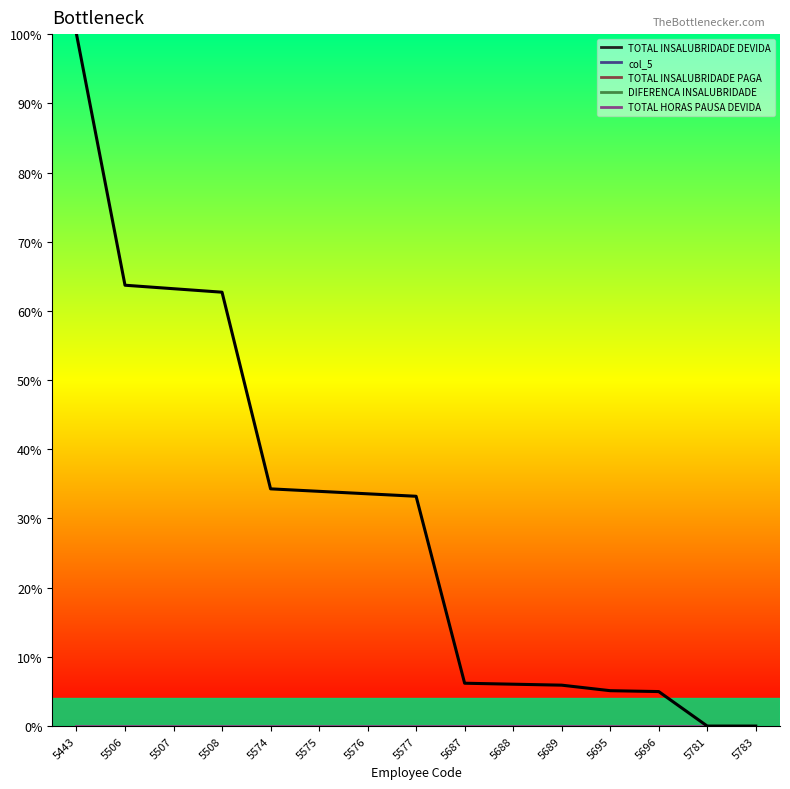

How many lines are shown in the chart?

1